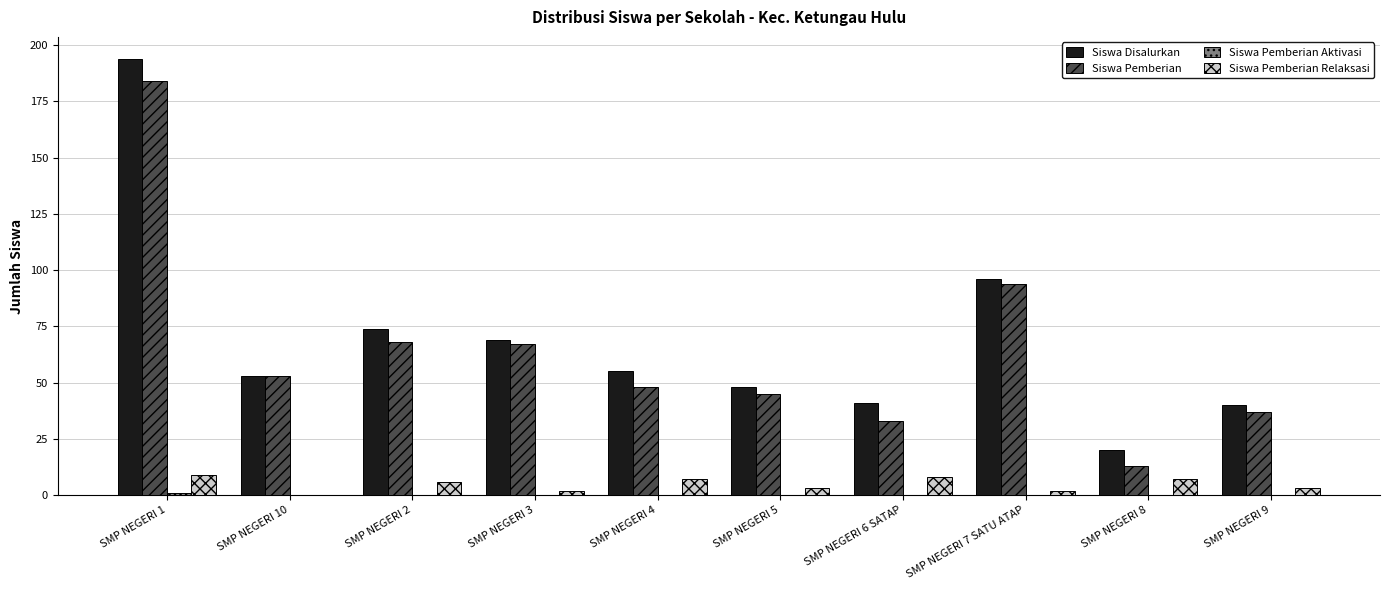

Are the bars horizontal?

No